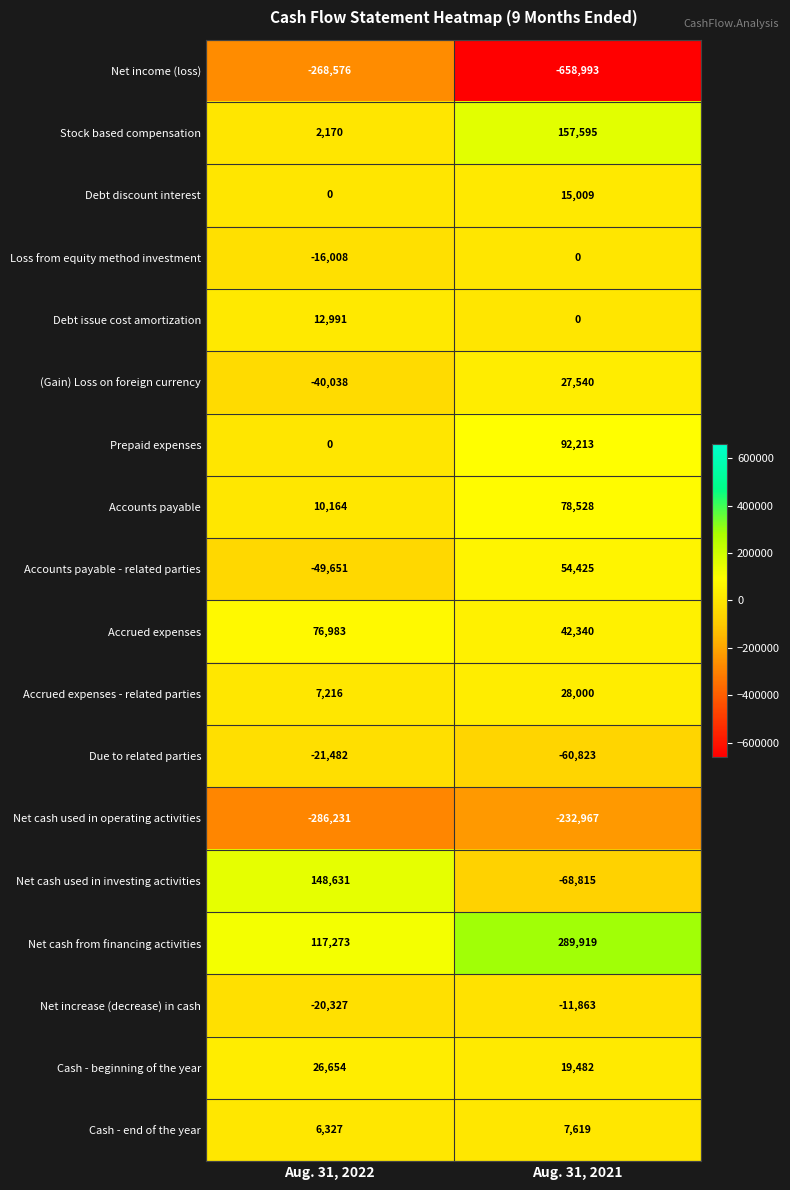

How many distinct data groups are displayed?

18